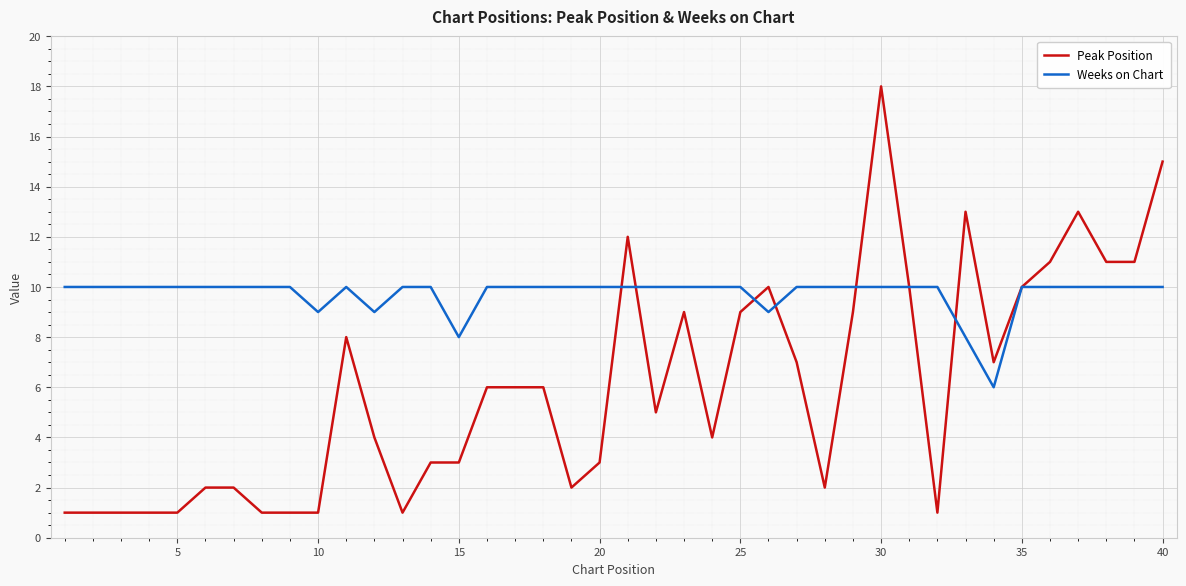

List the series in order of their overall mean, lowest first.

Peak Position, Weeks on Chart